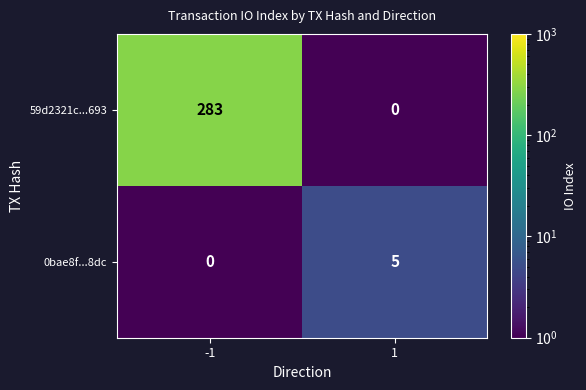

Reading left to right, list all the values displayed in this chart.

59d2321c...693: 283	0
0bae8f...8dc: 0	5